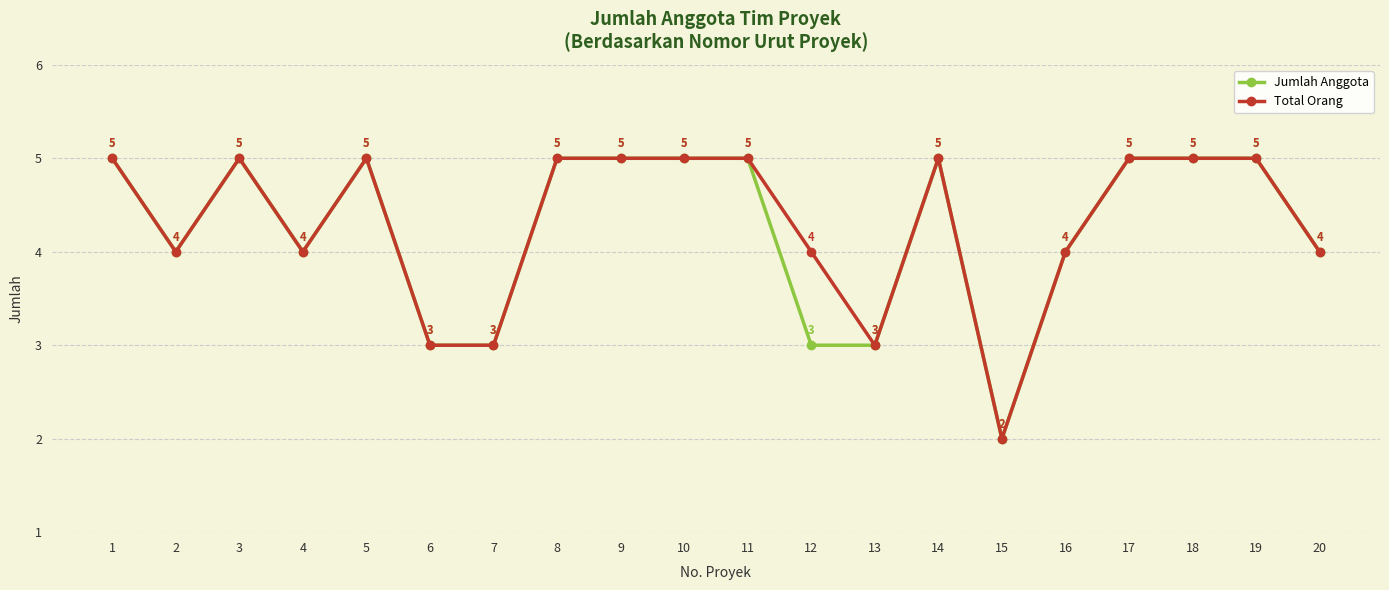

Count the number of data series in this chart.

2